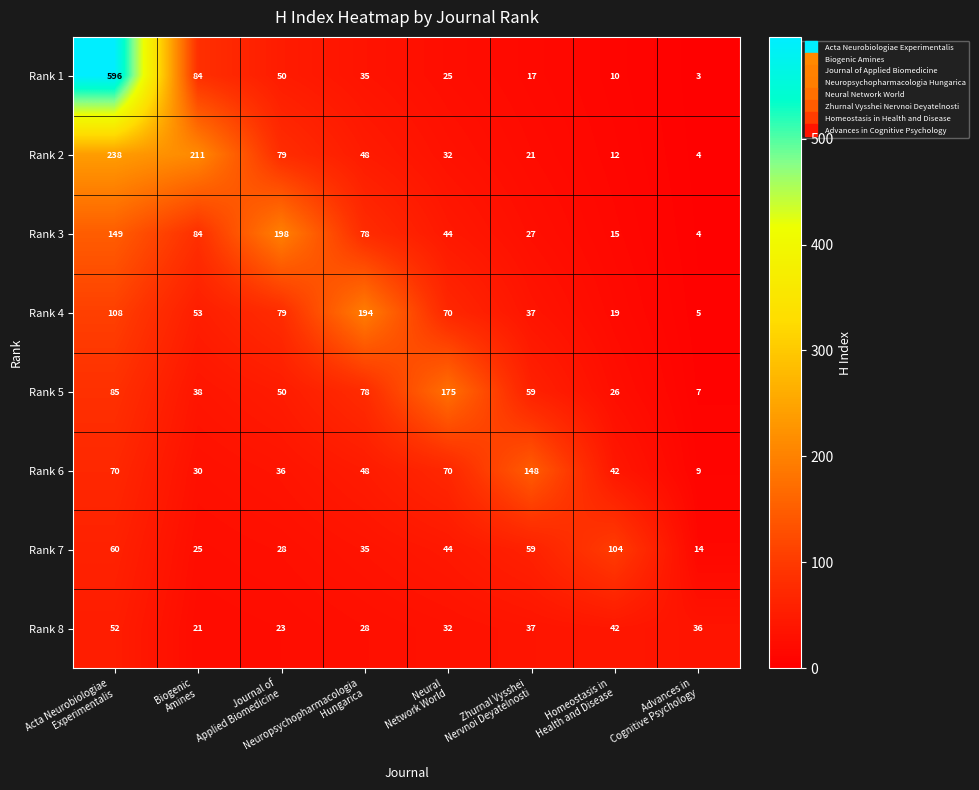

What is the minimum value shown in the chart?

3